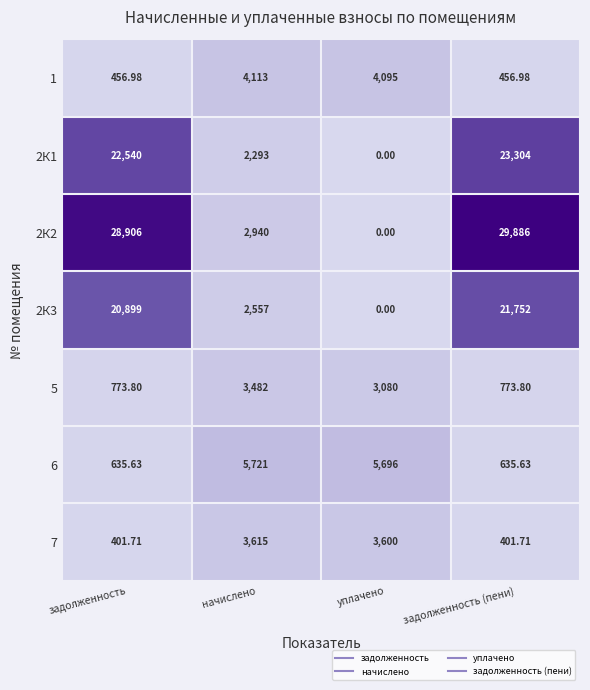

Where is 1 nearest to the value 2284?

уплачено